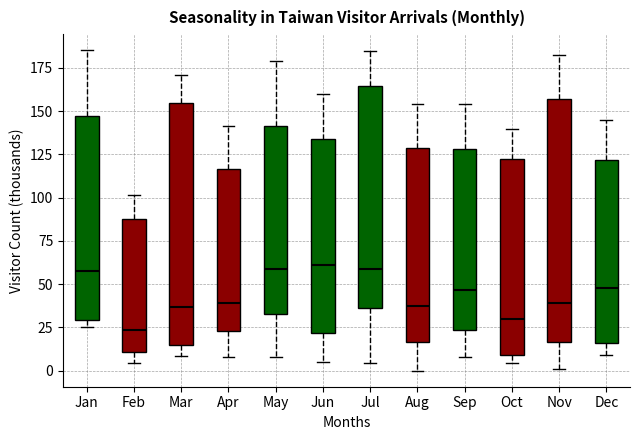

Where is the lower edge of the box for Jul on the y-axis? The values are not printed on the chart, so give them approximately, as read against the axis.

35